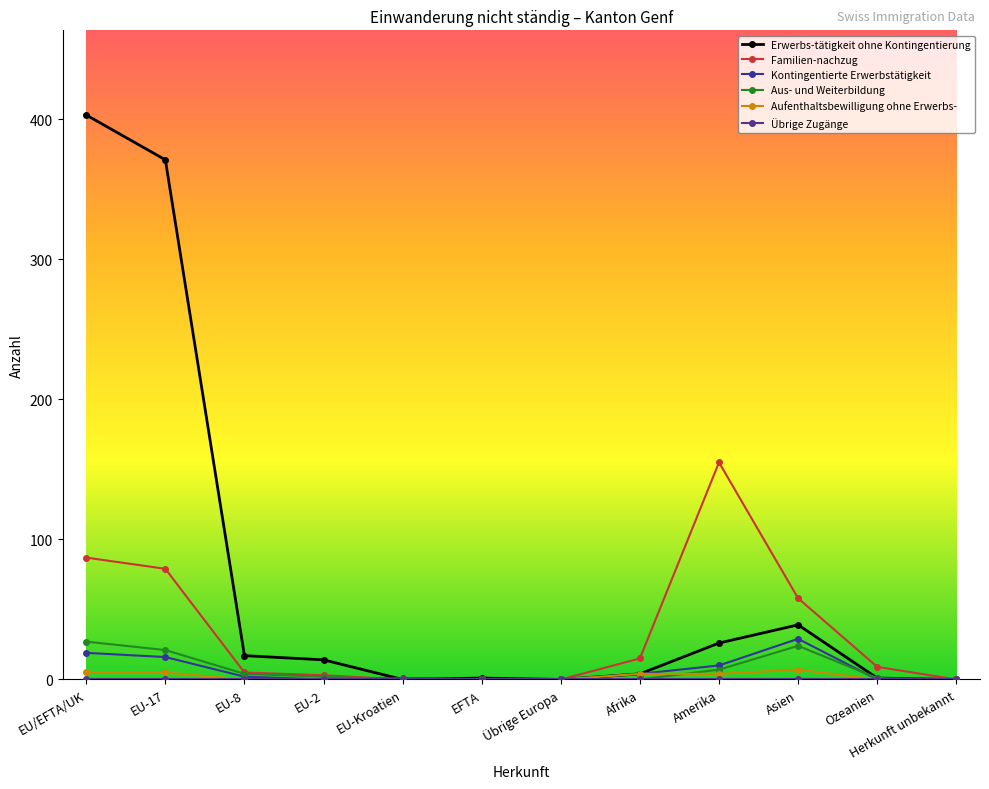

Reading right to left, transcribe all the data shown in this chart.

Erwerbs-tätigkeit ohne Kontingentierung: 0	1	39	26	4	0	1	0	14	17	371	403
Familien-nachzug: 0	9	58	155	15	0	0	0	3	5	79	87
Kontingentierte Erwerbstätigkeit: 0	0	29	10	4	0	0	1	0	2	16	19
Aus- und Weiterbildung: 0	1	24	7	0	0	0	0	2	4	21	27
Aufenthaltsbewilligung ohne Erwerbs-: 0	0	7	4	4	0	0	0	0	0	5	5
Übrige Zugänge: 0	0	0	0	0	0	0	0	0	0	0	0